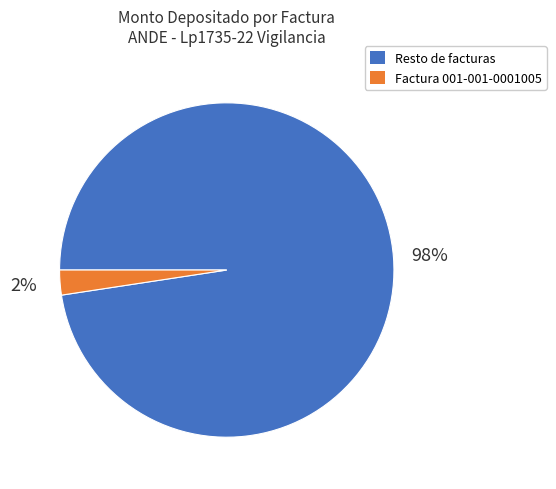

To the nearest percent, what portion does Factura 001-001-0001005 represent?

2%